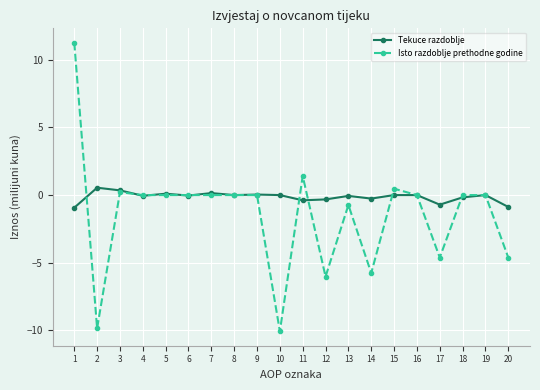

Which series changed the most between 1 and 3?

Isto razdoblje prethodne godine